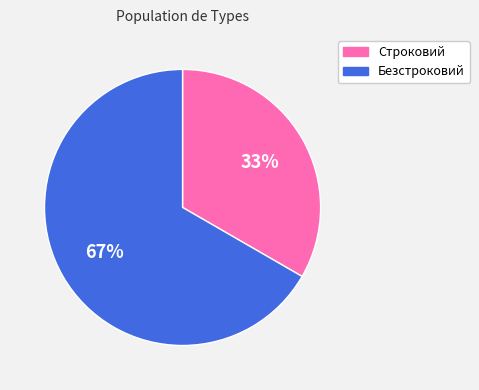

How many slices are in this pie chart?

2